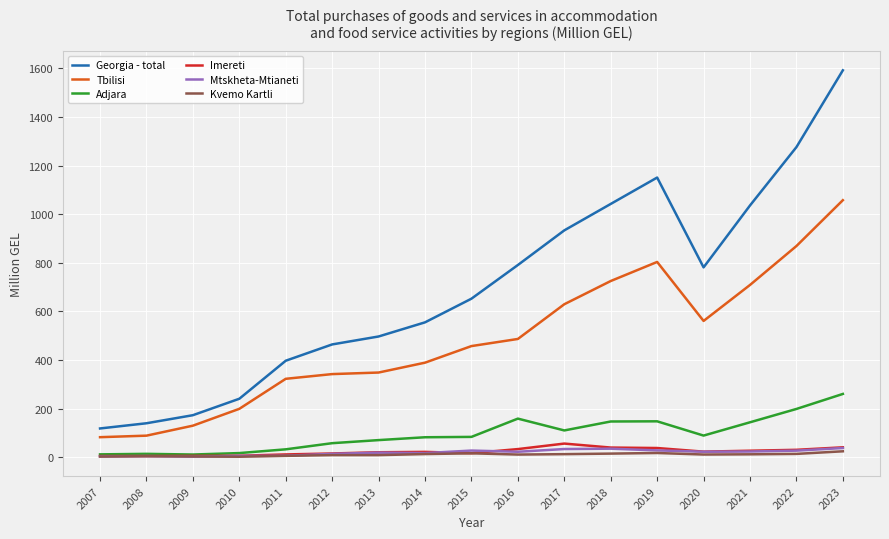

Which series changed the most between 2009 and 2023?

Georgia - total